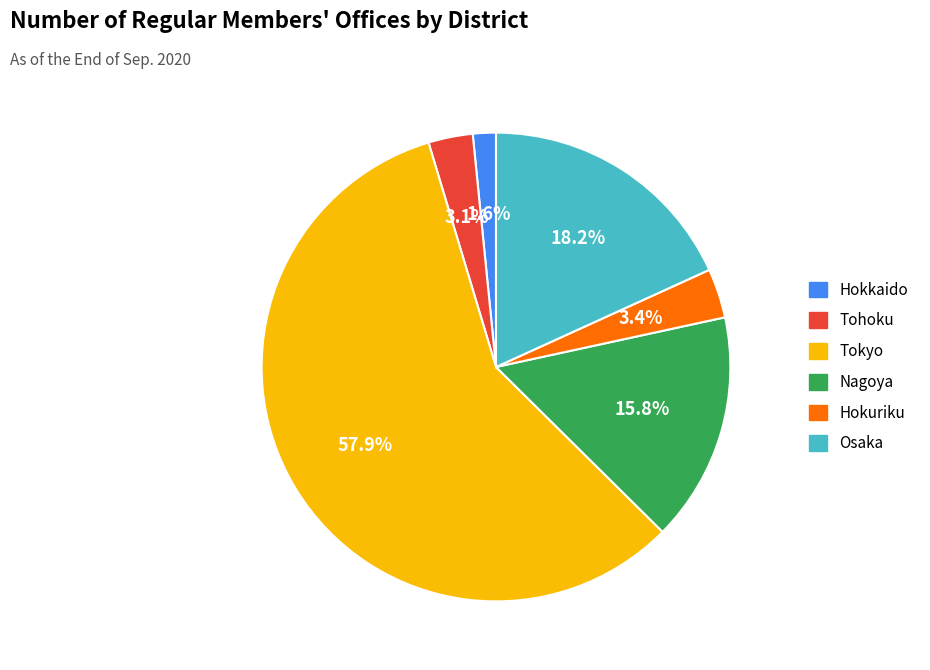

What percentage do Hokuriku and Osaka together represent?

21.6%